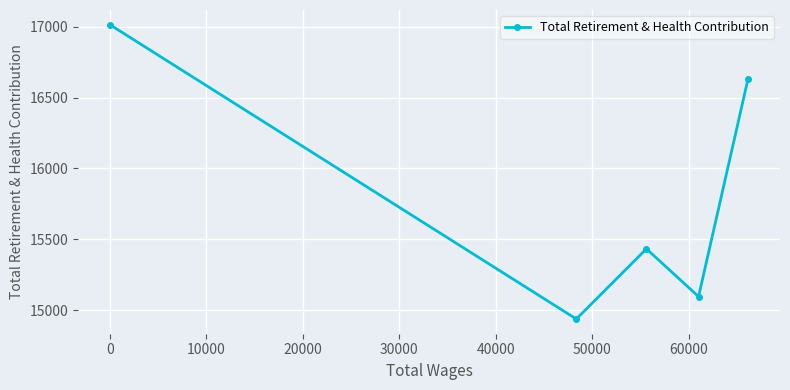

What is the value of the 2nd point from the left?

14938